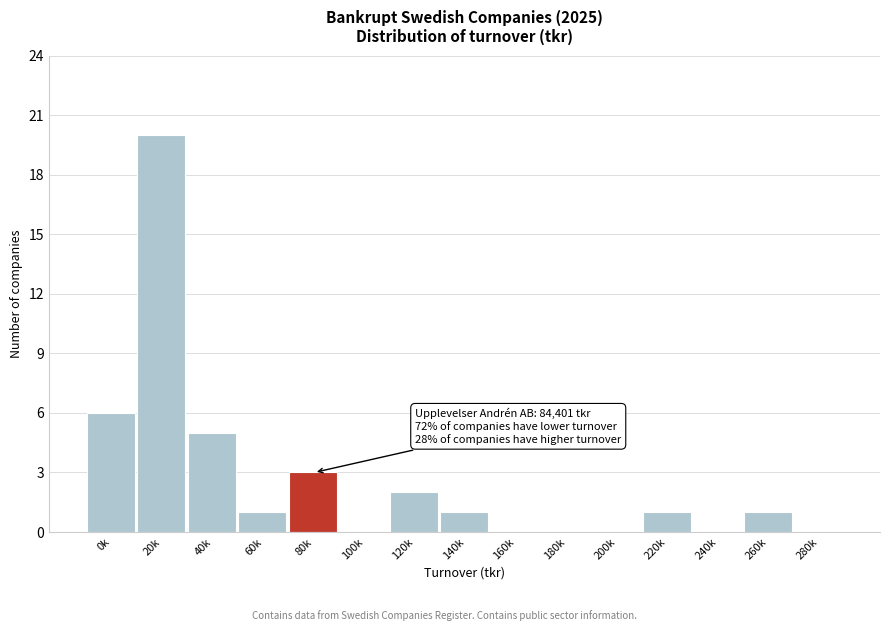

Reading right to left, what are all the values shown in this chart?

280k=0	260k=1	240k=0	220k=1	200k=0	180k=0	160k=0	140k=1	120k=2	100k=0	80k=3	60k=1	40k=5	20k=20	0k=6